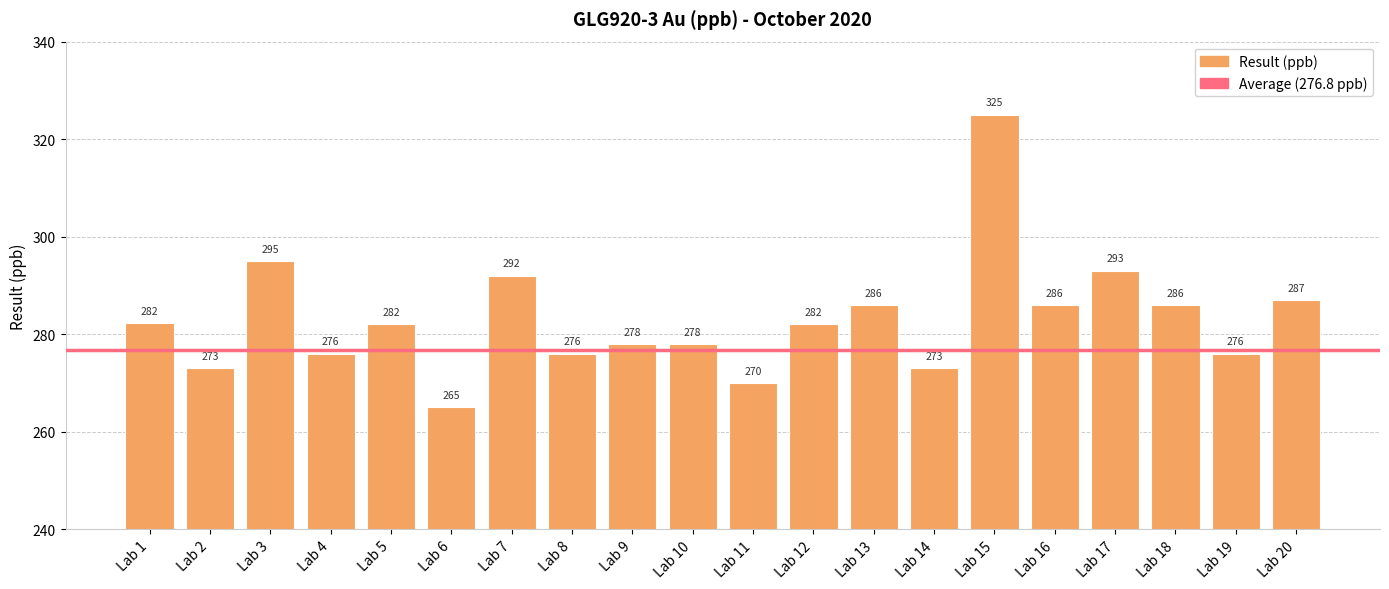

What is the average value?

283.1